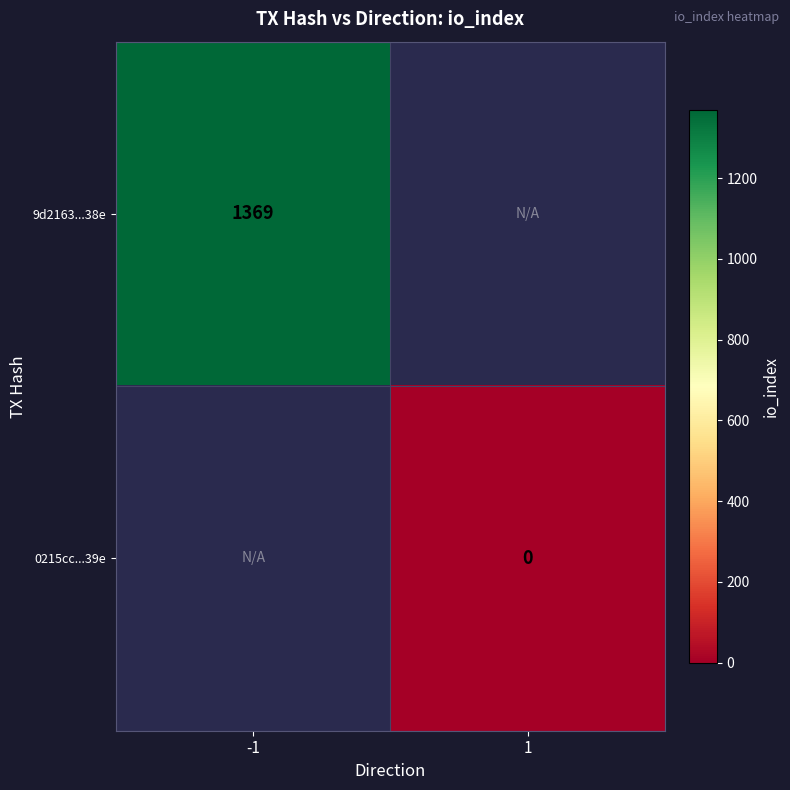

At how many categories does at least one series exceed 854?

1